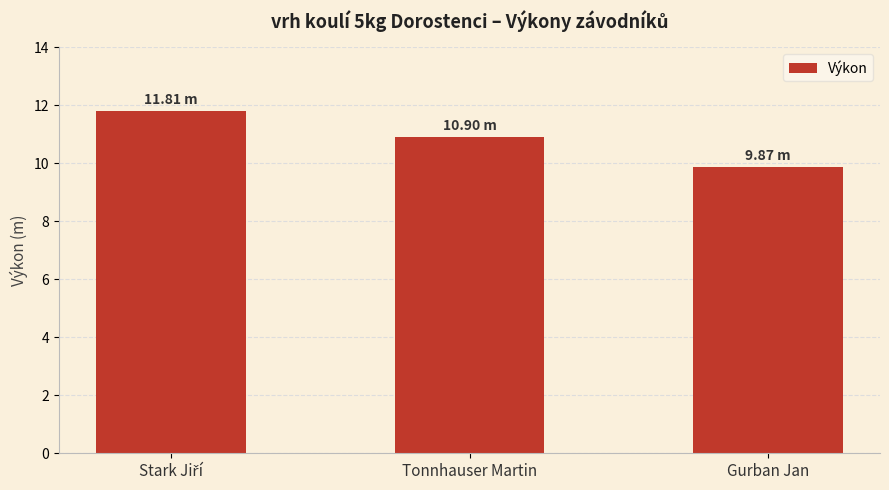

What is the difference between the maximum and minimum values?

1.9